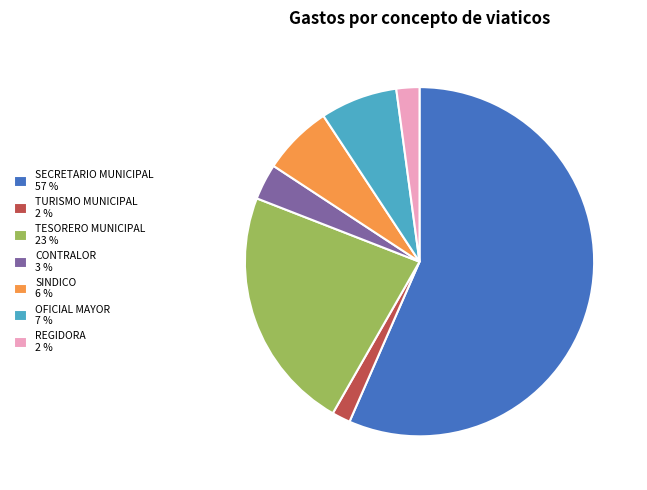

Is there any slice that represents more than half of the pie?

Yes